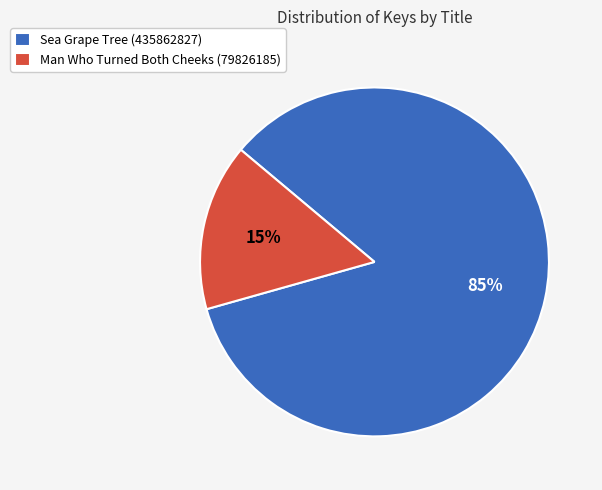

Which category accounts for the majority?

Sea Grape Tree (435862827)